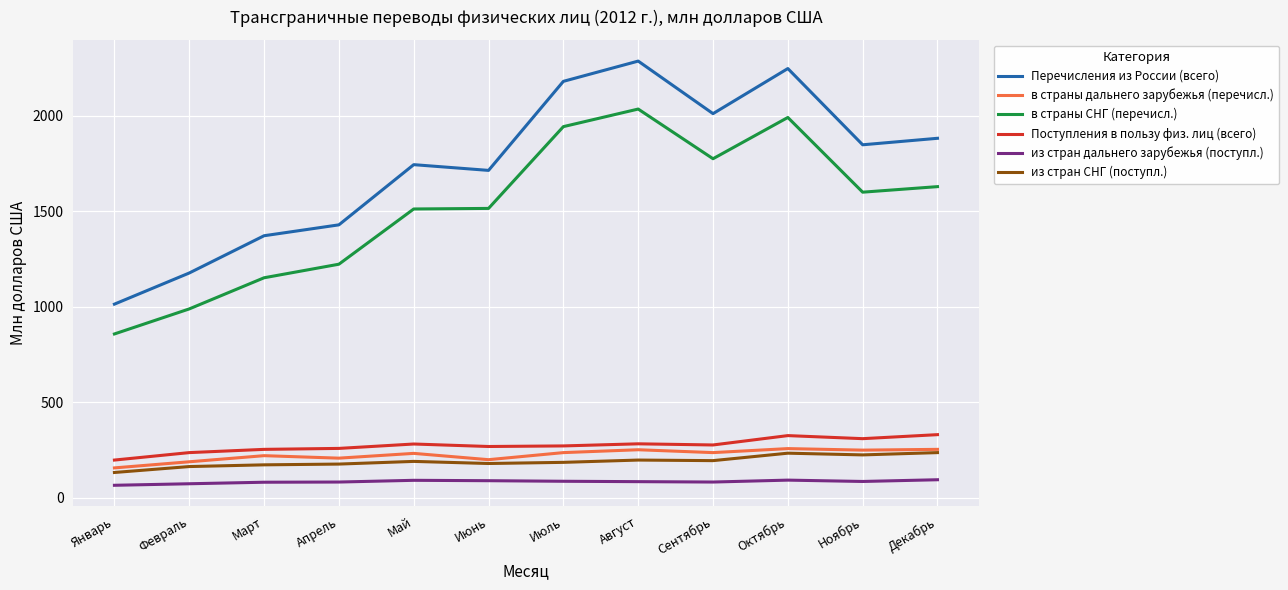

What is the sum of the в страны дальнего зарубежья (перечисл.) values at Октябрь and Сентябрь?

493